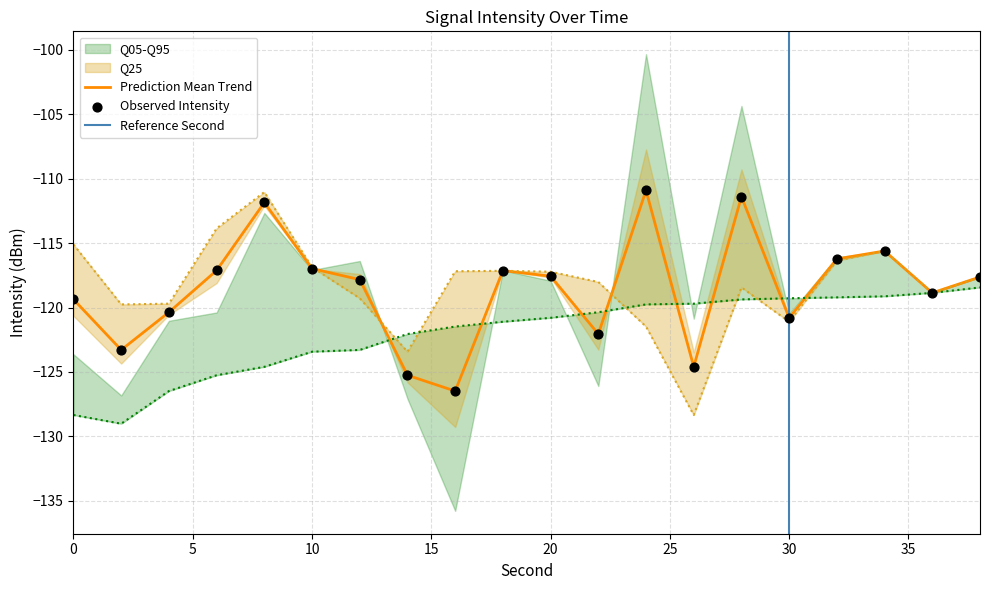

The Prediction Mean Trend series shows -157.7 at 20. True or false?

False